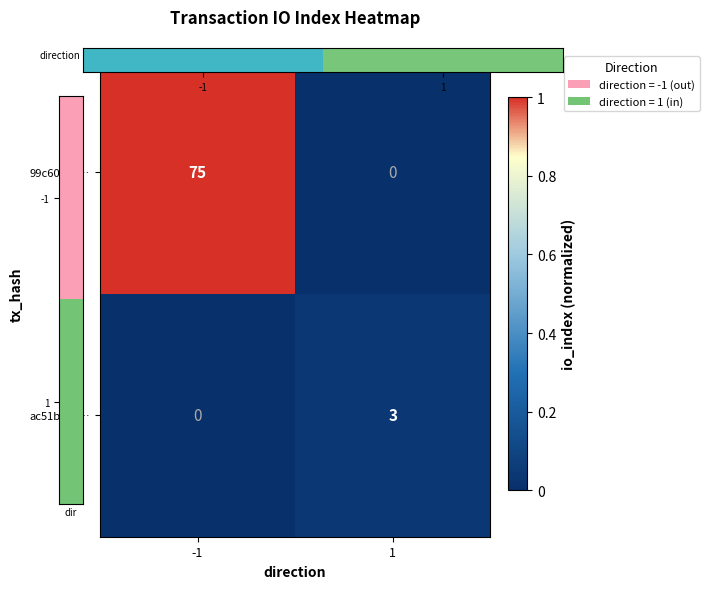

The 99c6048e… series shows -36 at 1. True or false?

False